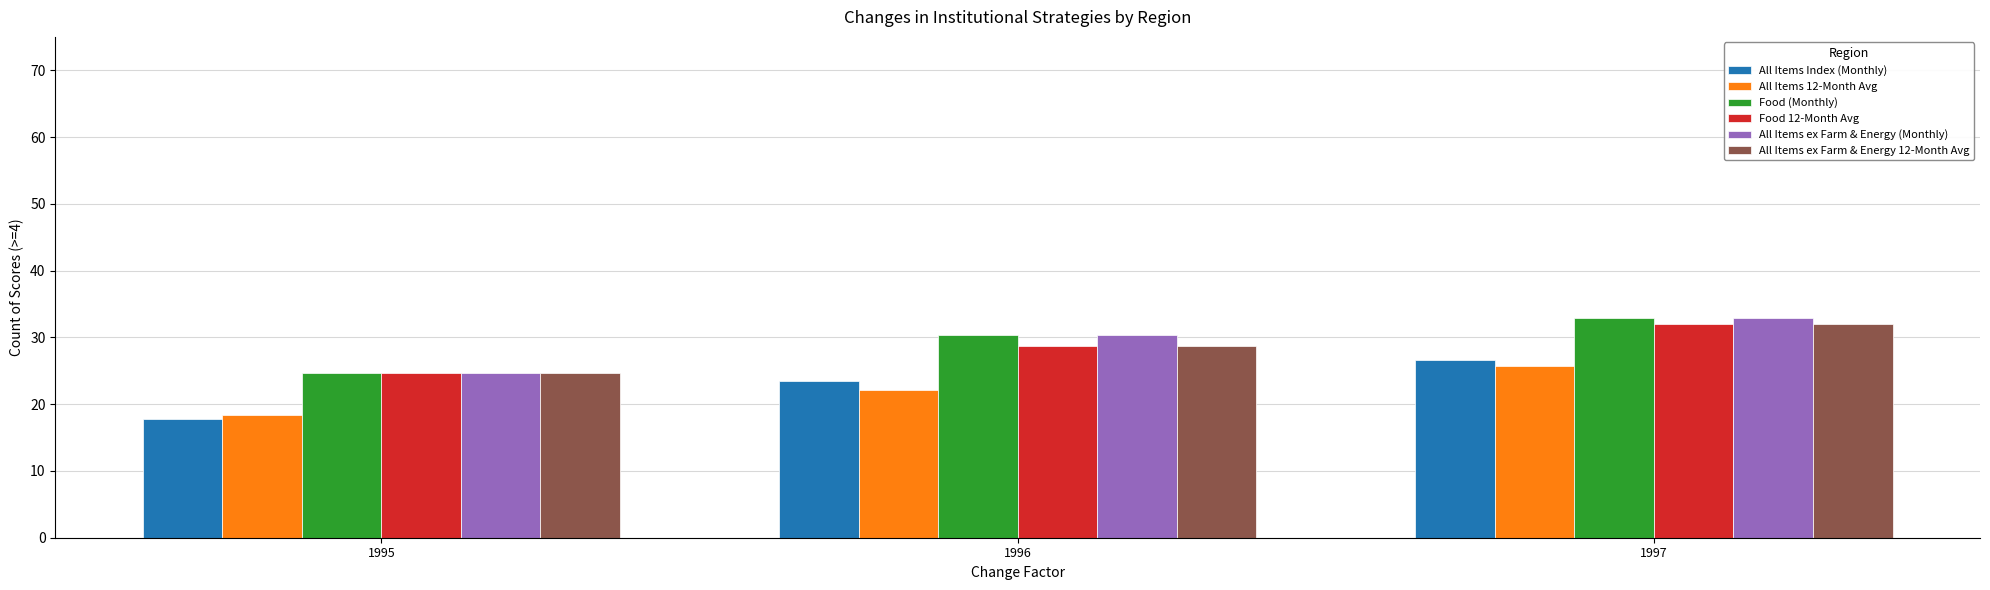

How many series are shown in this chart?

6